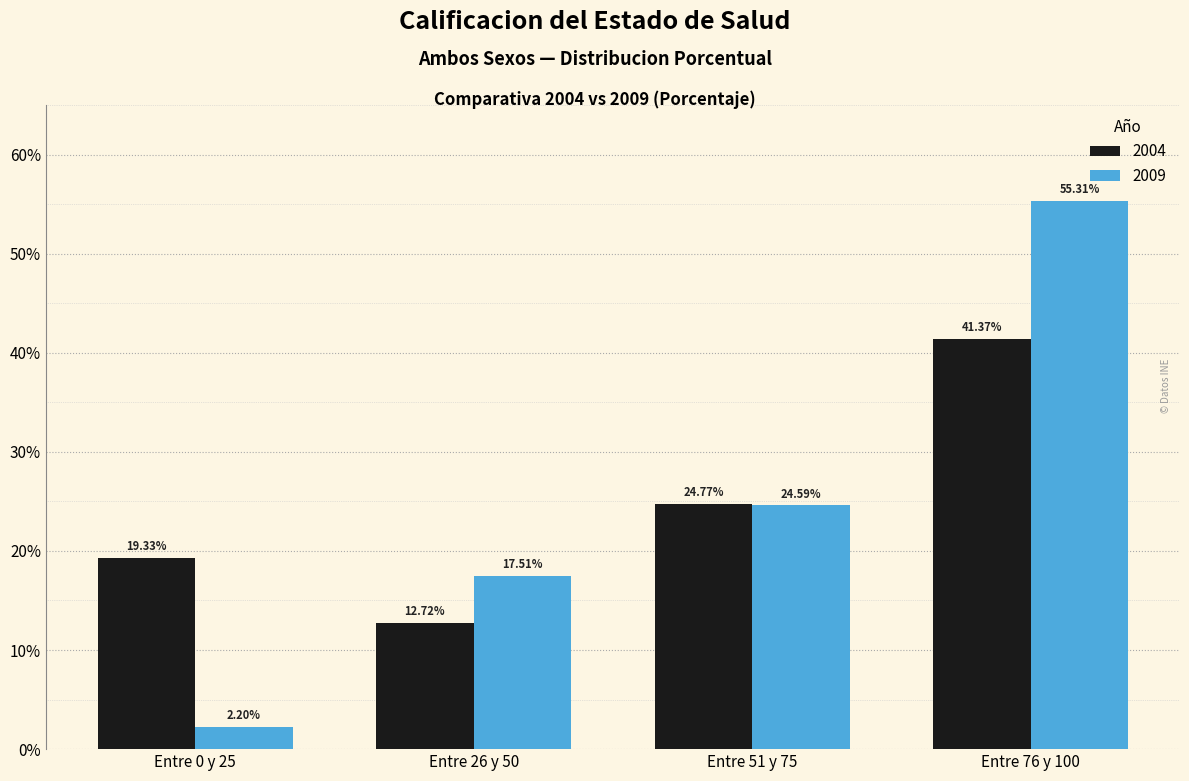

How many values in the 2004 series are below 24?

2